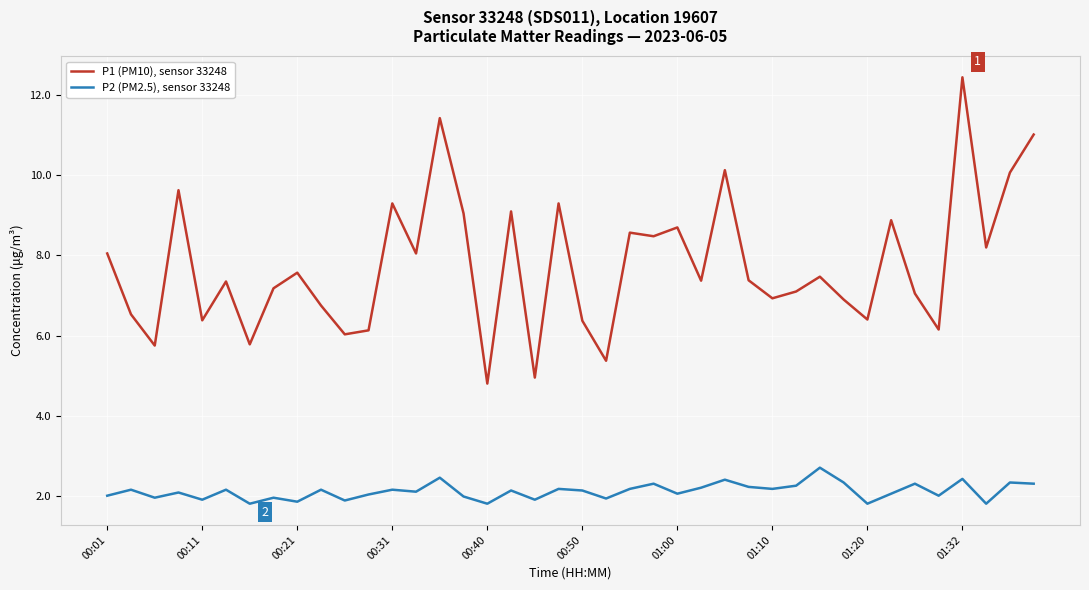

What is the difference between the maximum and minimum values in the P2 (PM2.5), sensor 33248 series?

0.9